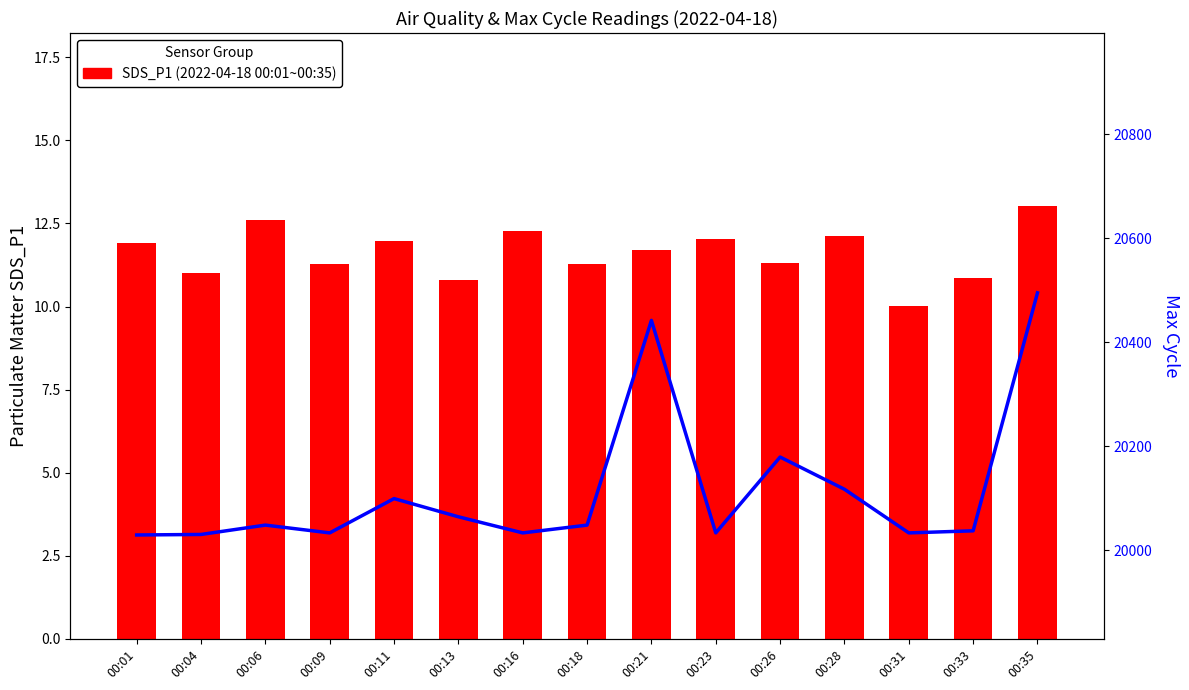

Is the value of SDS_P1 (2022-04-18) at 00:31 greater than the value of Max_cycle at 00:35?

No